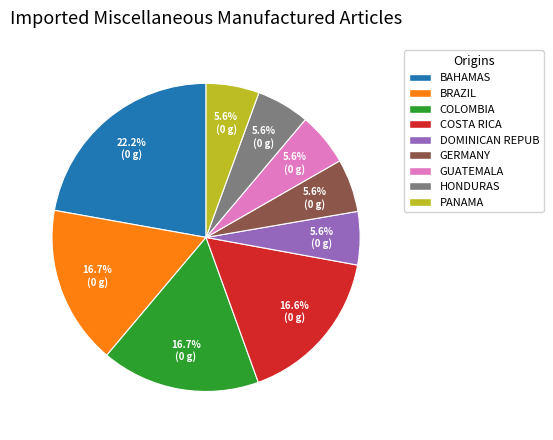

Which category has the biggest portion of the pie?

BAHAMAS